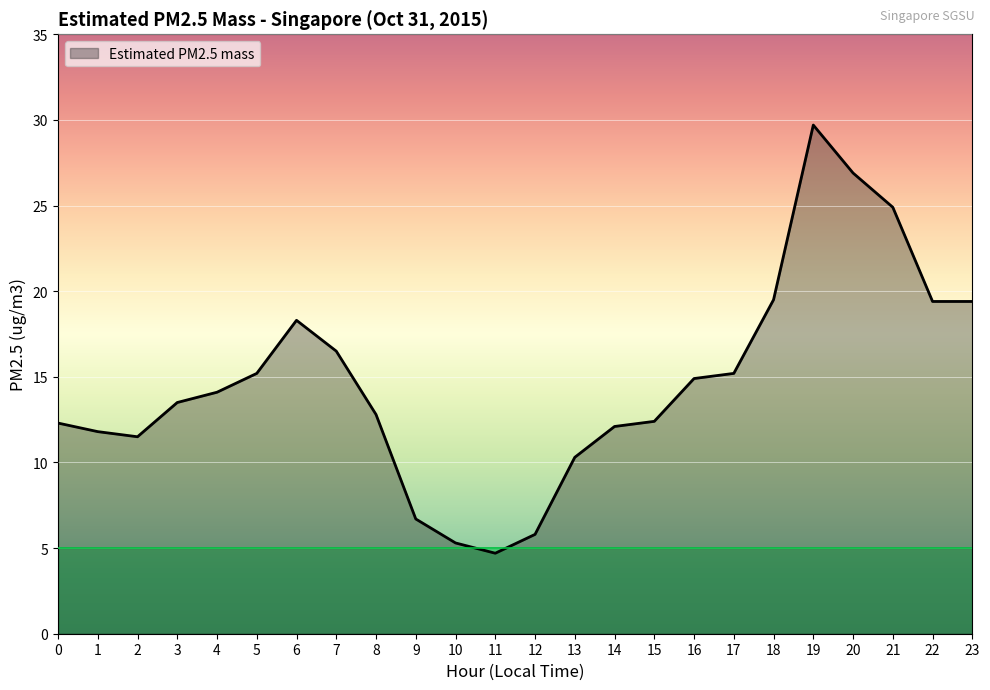

Does the chart have visible grid lines?

Yes